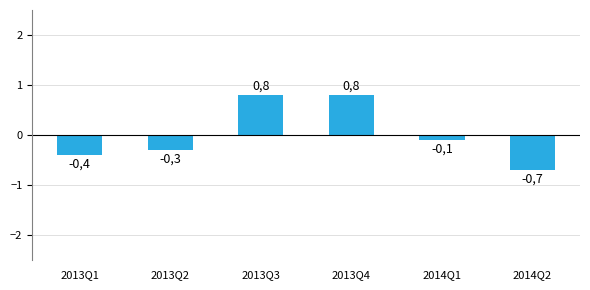

Reading right to left, what are all the values shown in this chart?

-0.7	-0.1	0.8	0.8	-0.3	-0.4